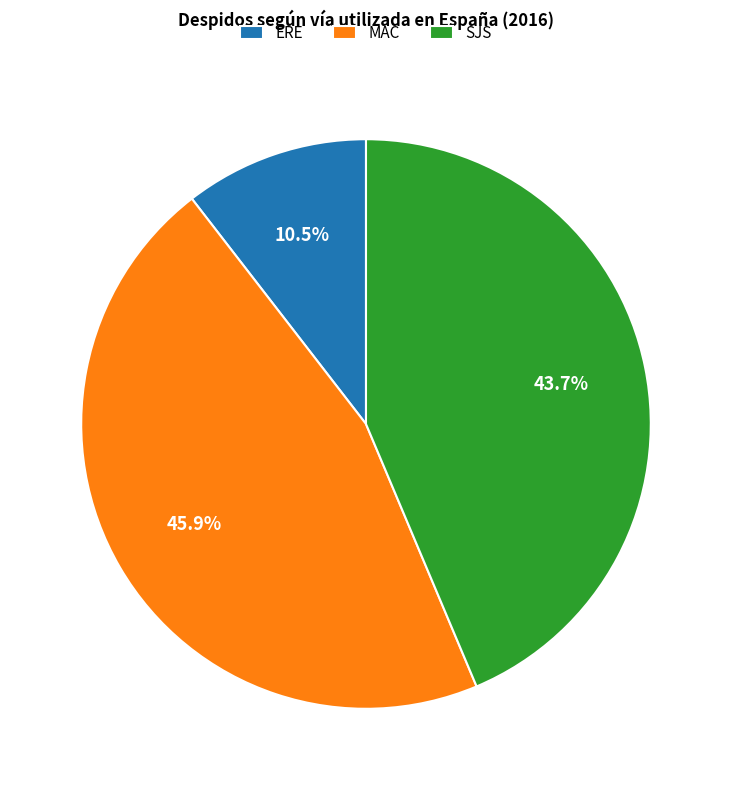

Is SJS the majority of the pie?

No